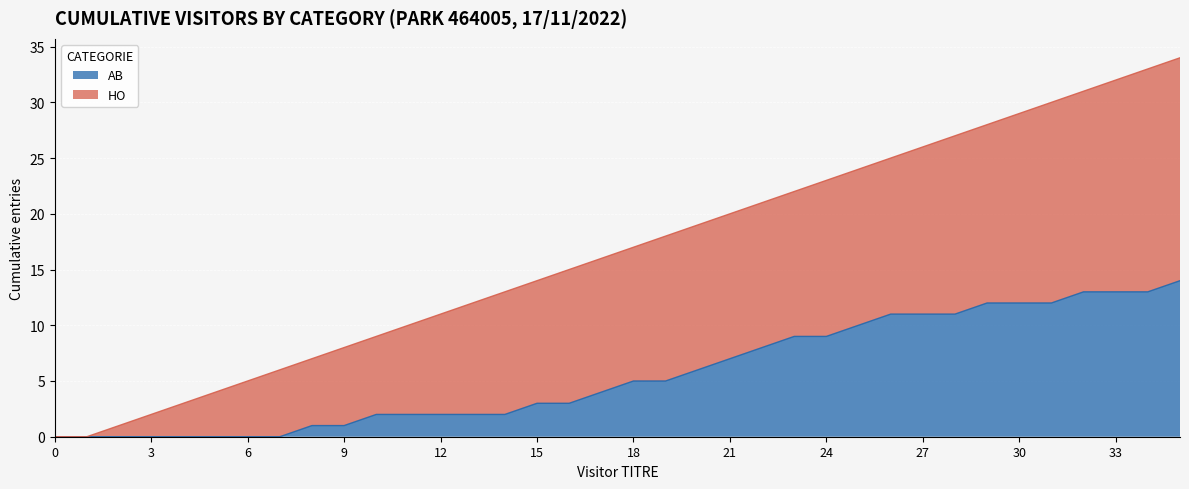

What is the value of the HO point at the 26th from the left?

24